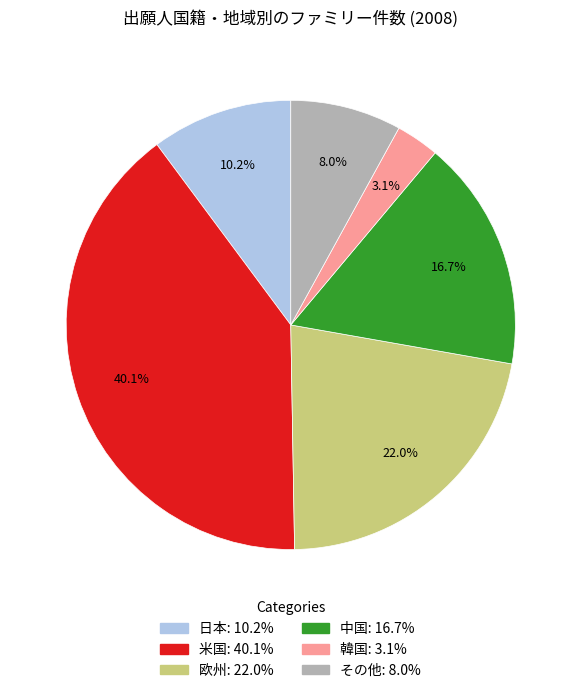

Which slice is the largest?

米国